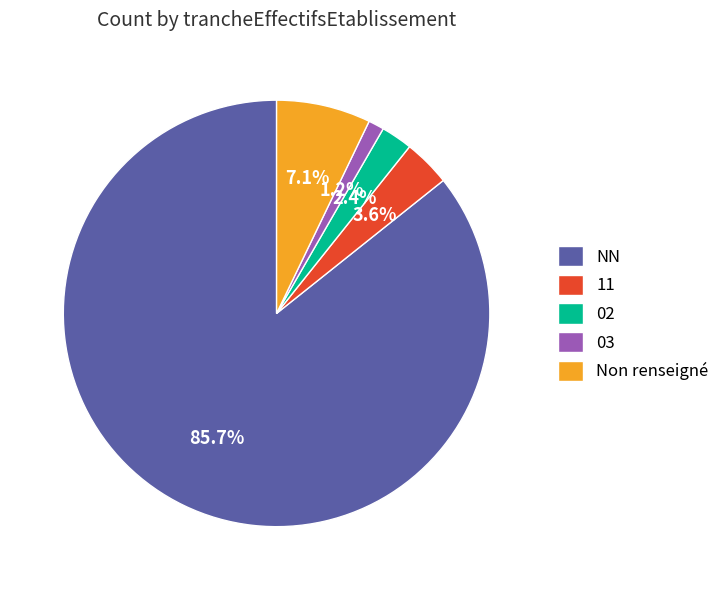

Approximately how many times larger is the value at Non renseigné compared to 02?

3.0